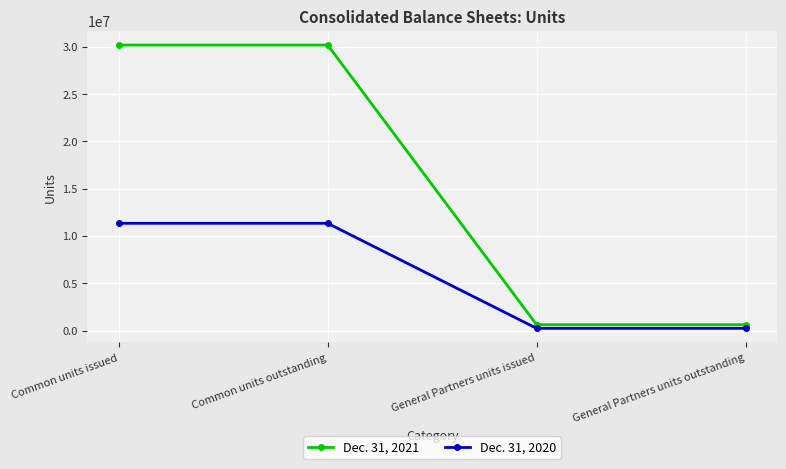

What is the approximate value of Dec. 31, 2020 at General Partners units outstanding, to the nearest 50?

237800